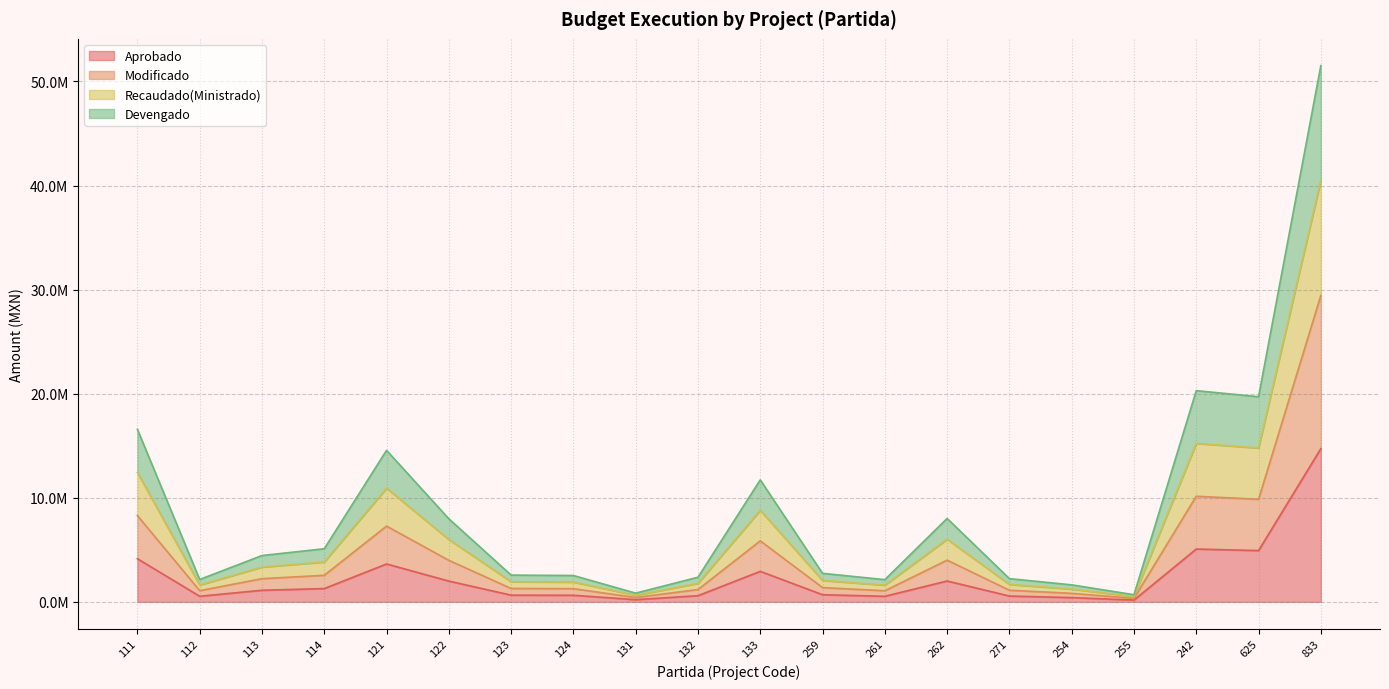

What position from the left is 113?

3